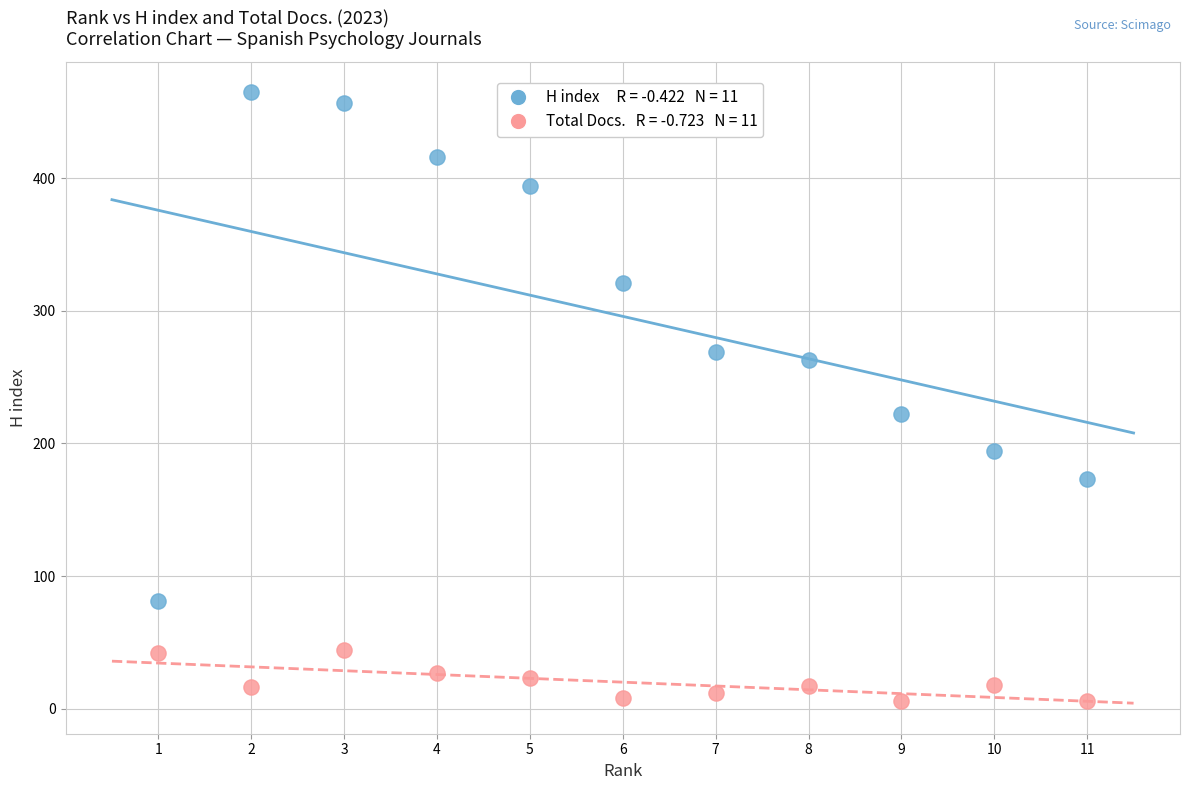

Across all series, what Y value is closest to 235?

222